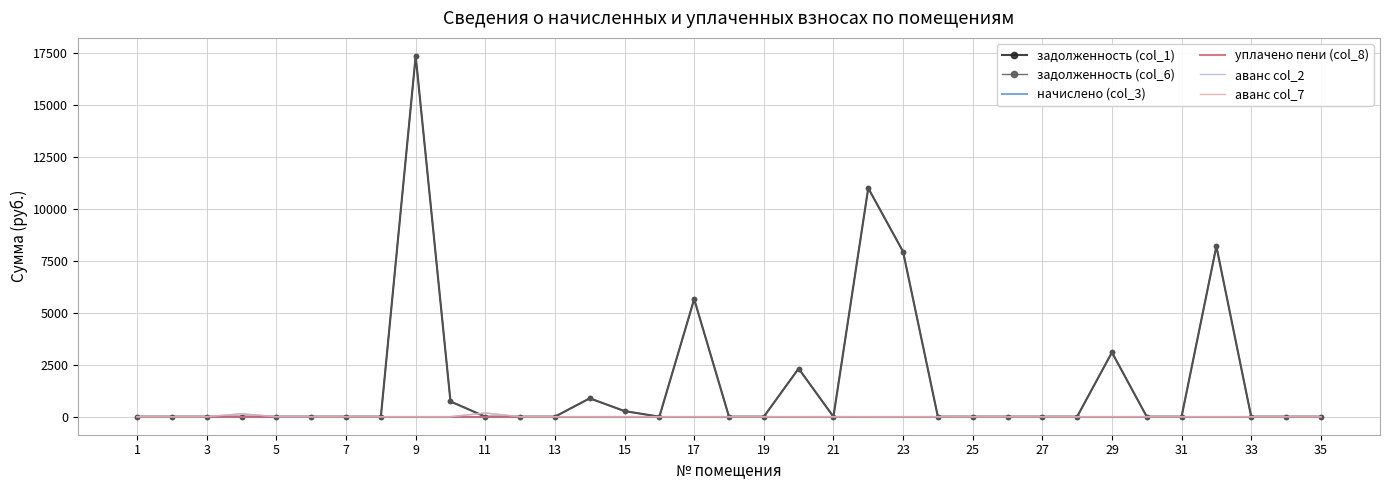

True or false: задолженность (col_1) and задолженность (col_6) intersect in this chart.

False